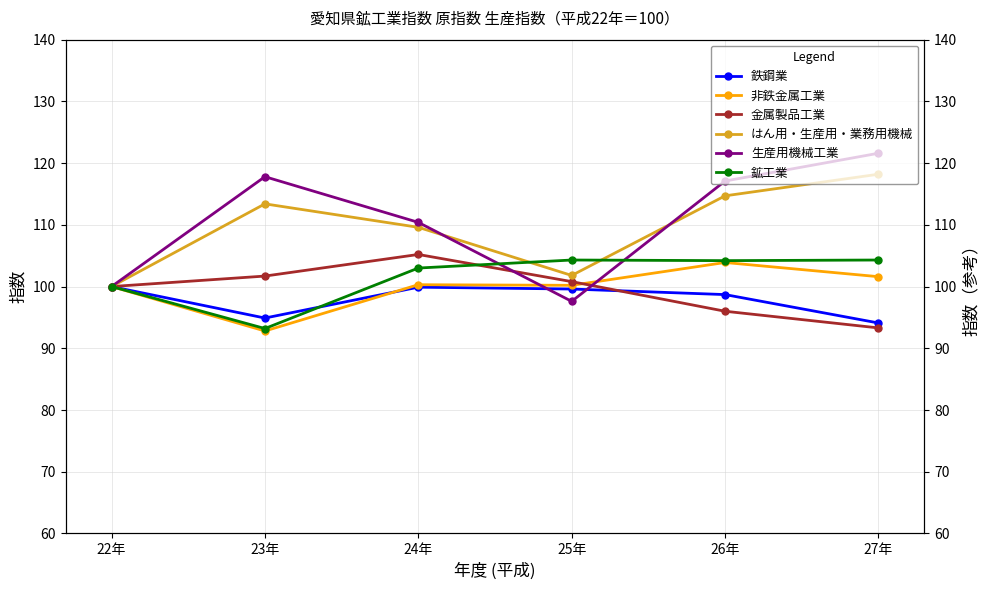

Which has a higher value, 26年 or 22年?

22年